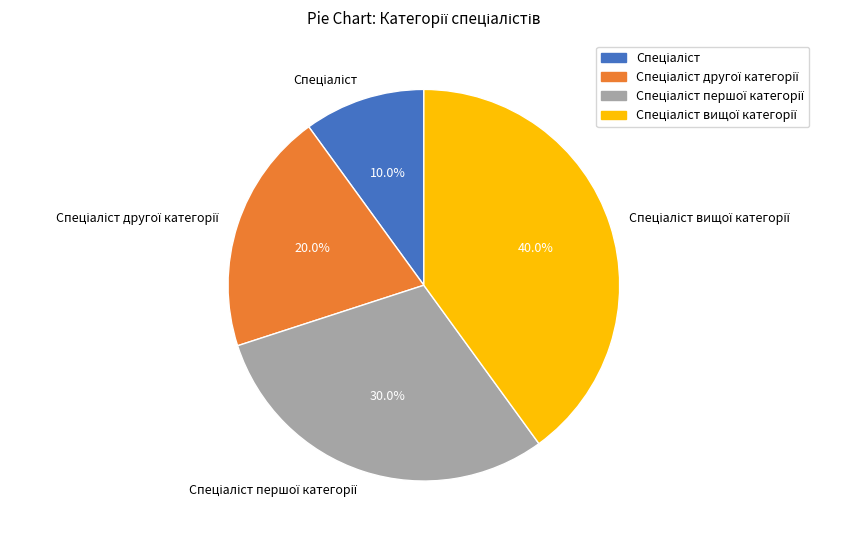

Does any single category account for the majority?

No